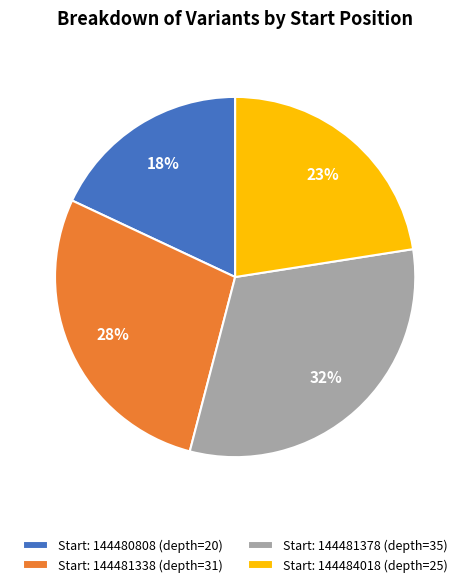

Approximately how many times larger is the value at Start: 144480808 (depth=20) compared to Start: 144484018 (depth=25)?

0.8